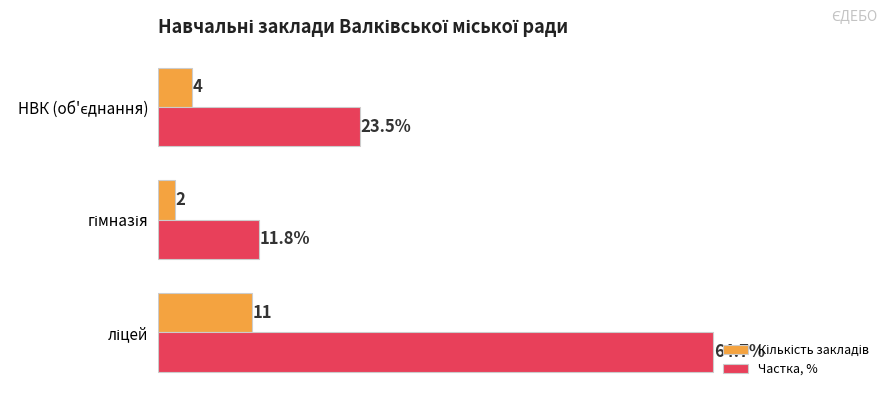

Which series has the widest spread of values?

Частка, %